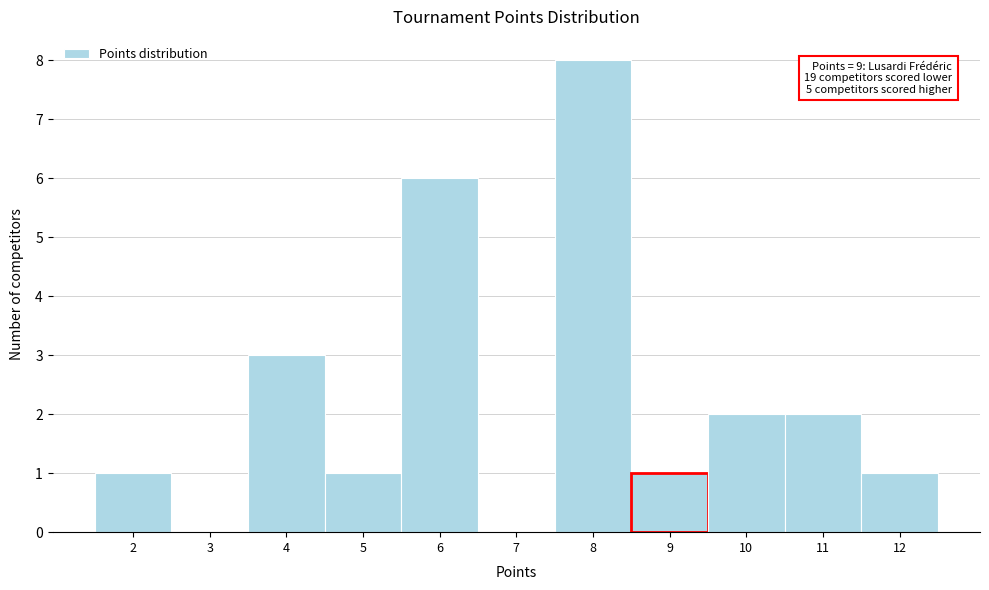

Which range on the x-axis has the tallest bar?

7.5 to 8.5